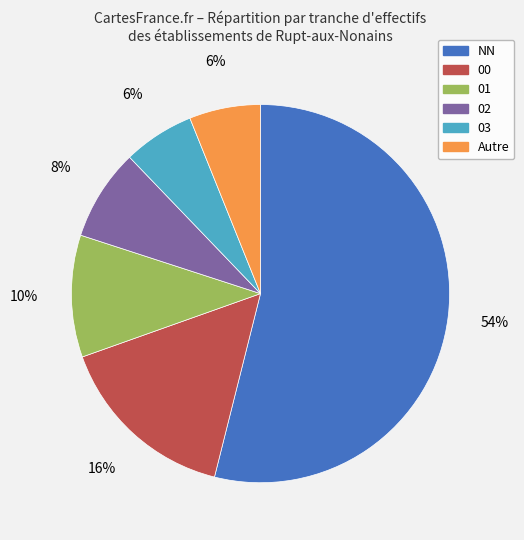

What is the largest slice in the pie chart?

NN